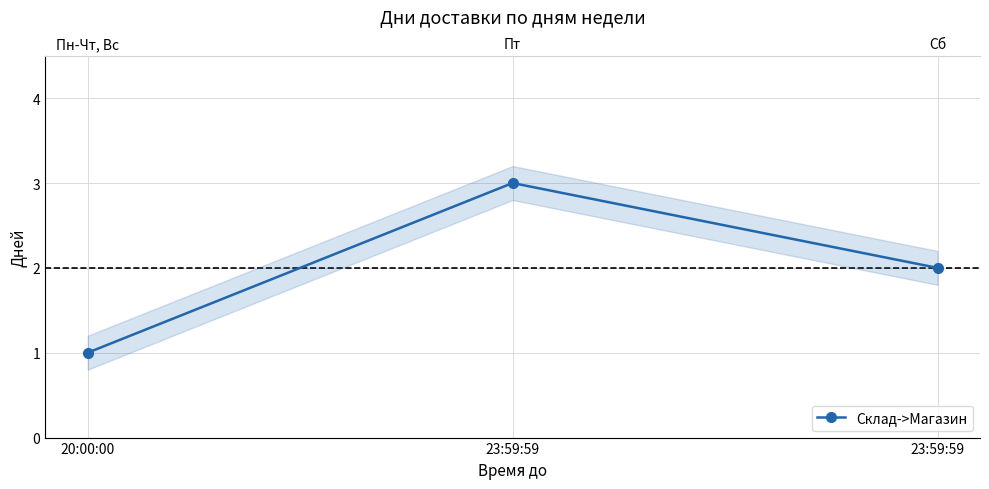

The chart shows a value of 0 at 20:00:00. True or false?

False